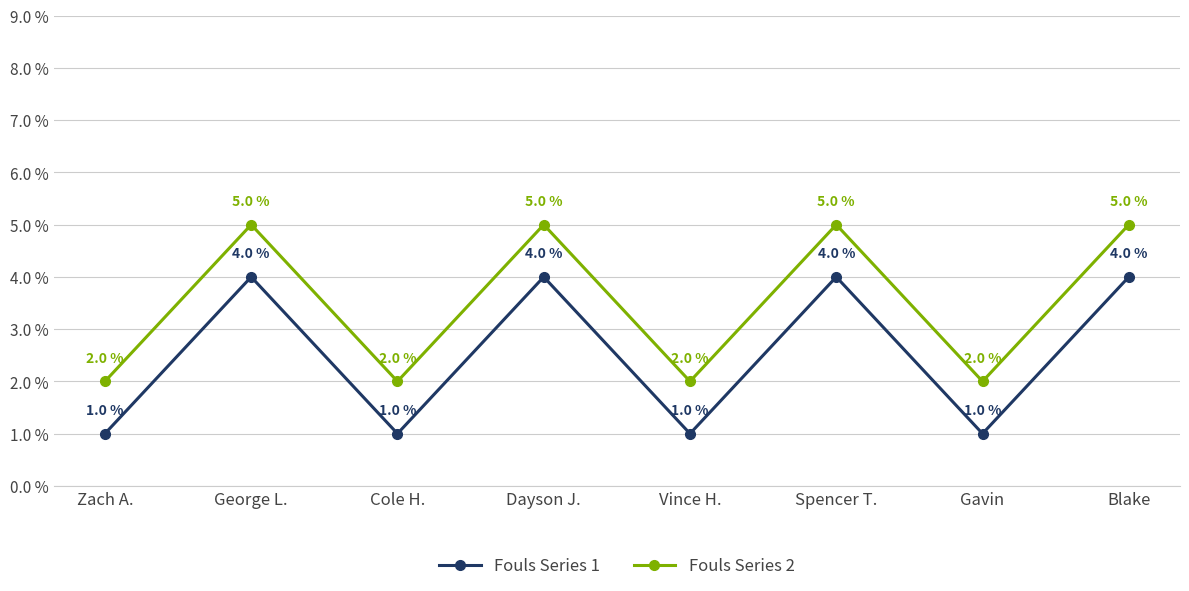

What is the difference between the maximum and second lowest values in the Fouls Series 1 series?

3